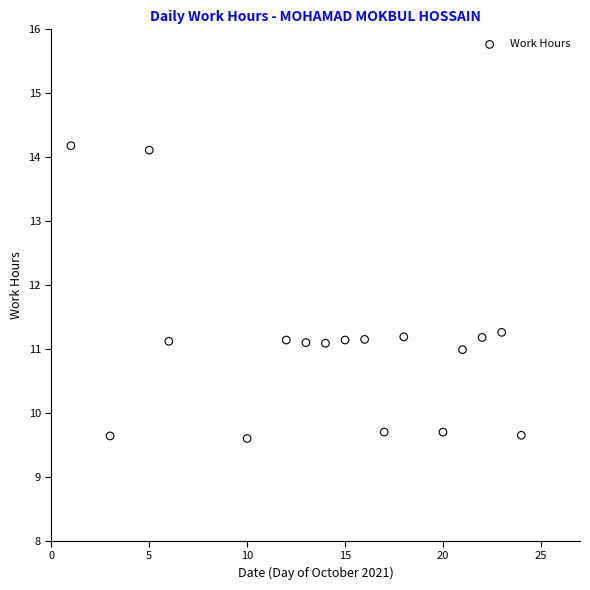

What is the range of X values (max minus min)?

23.0